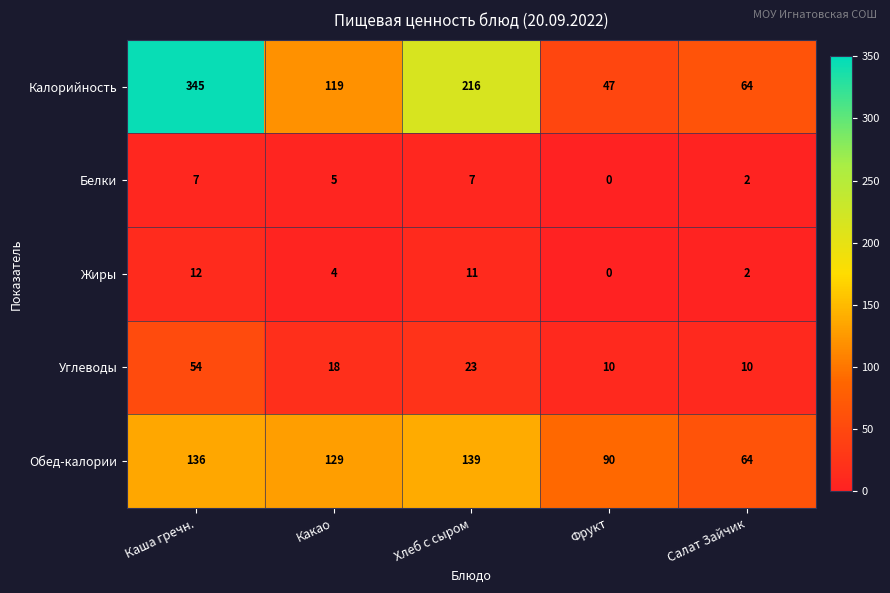

What is the sum of the Углеводы values at Каша гречн. and Салат Зайчик?

64